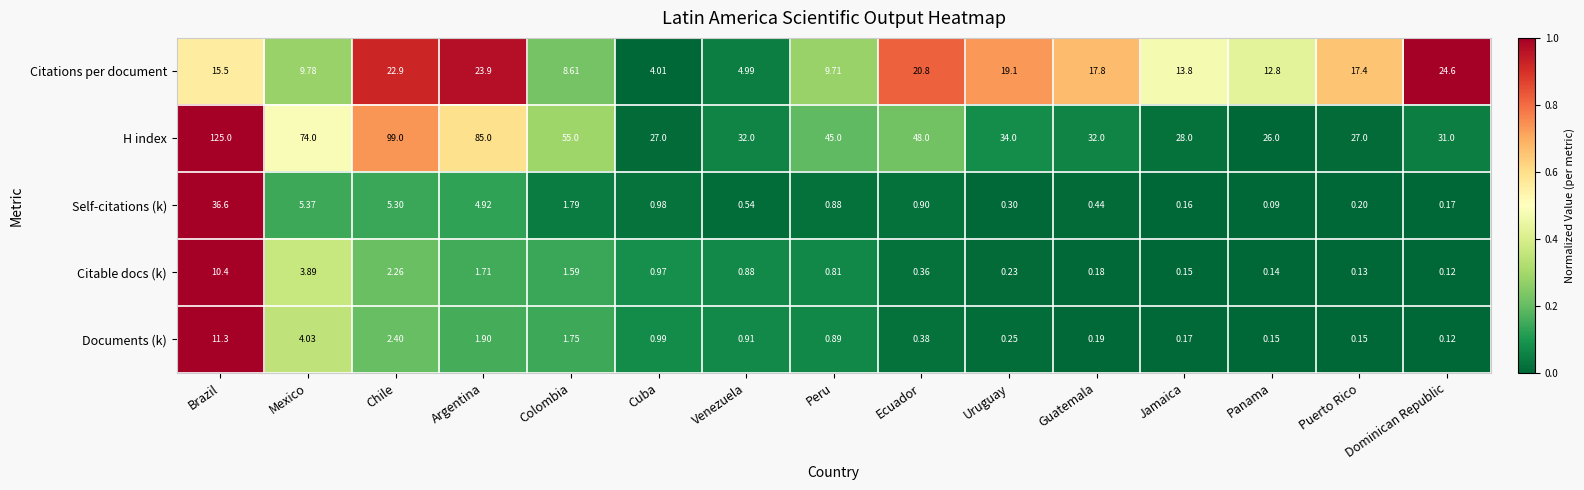

Which series has the largest range (max minus min)?

H index